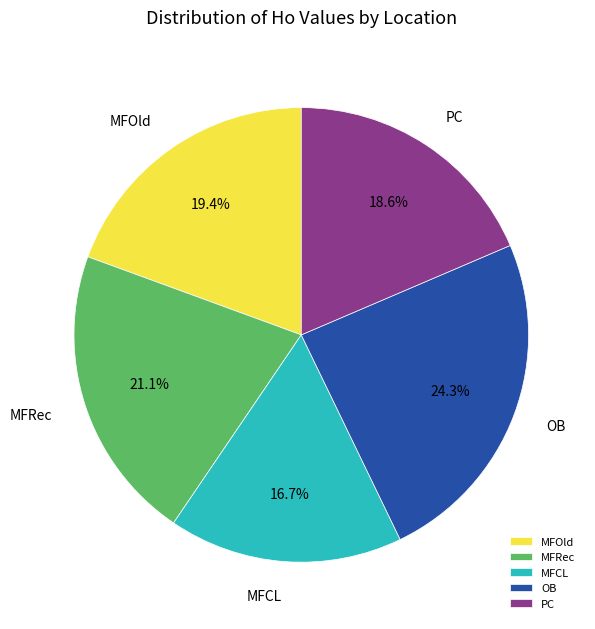

Is there any slice that represents more than half of the pie?

No